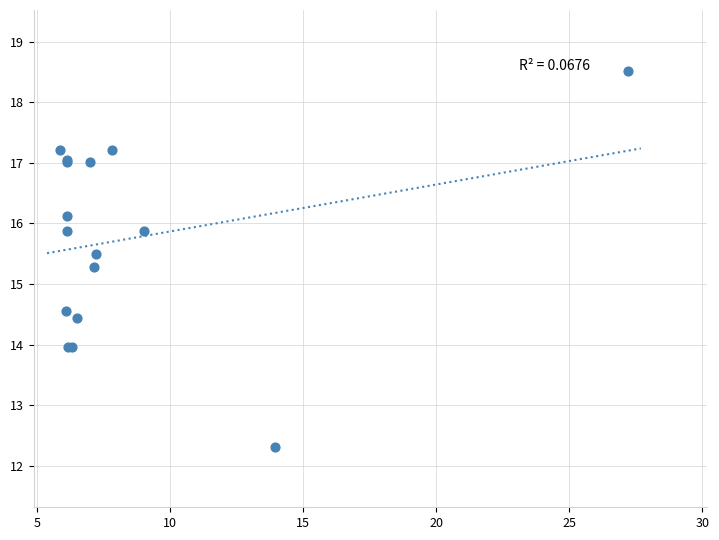

What Y value in the scatter plot is closest to 15?

15.3